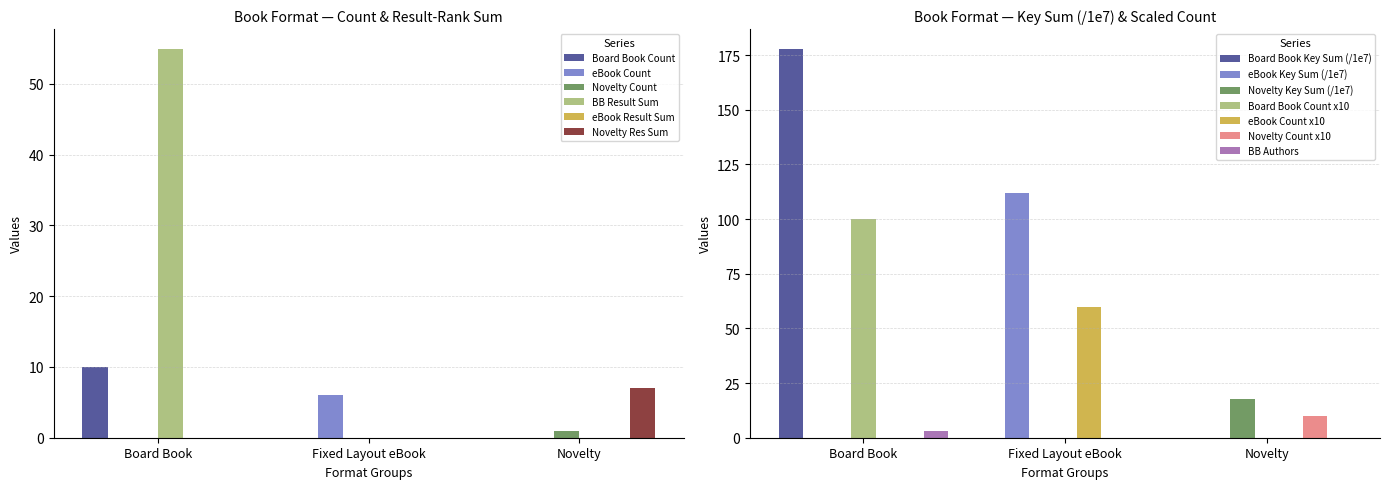

What is the sum of the eBook Count values at Board Book and Fixed Layout eBook?

6